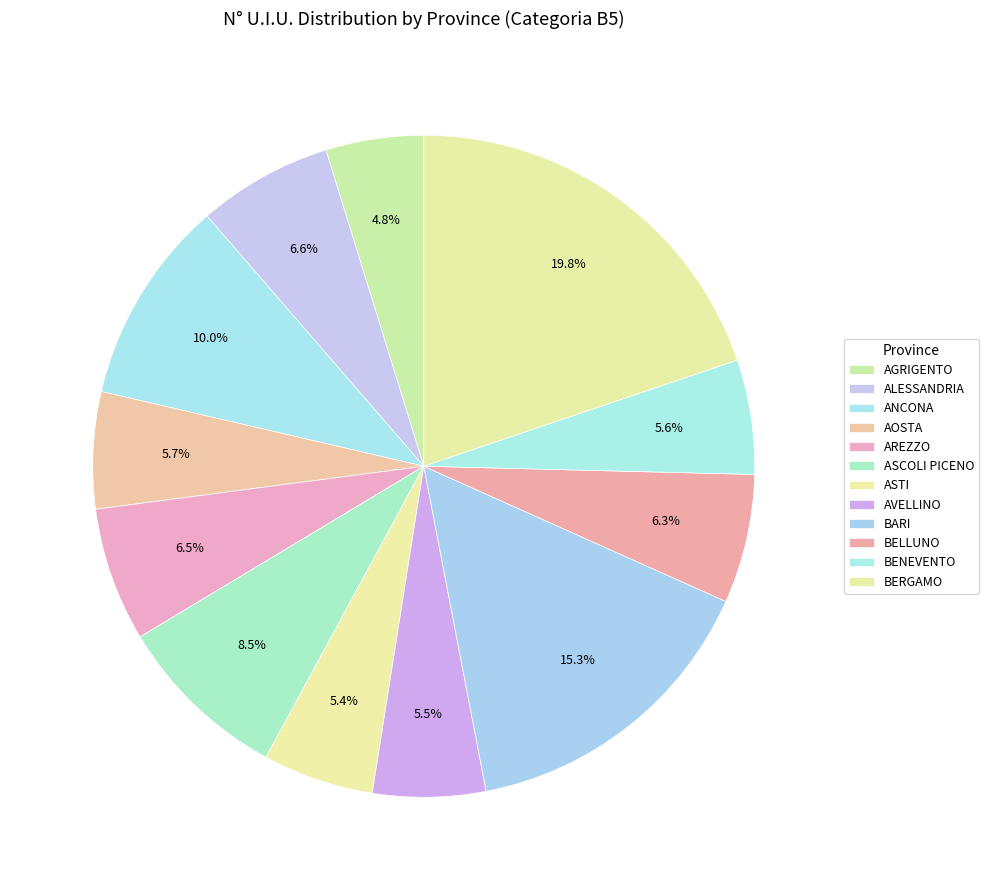

How many segments does this pie chart have?

12